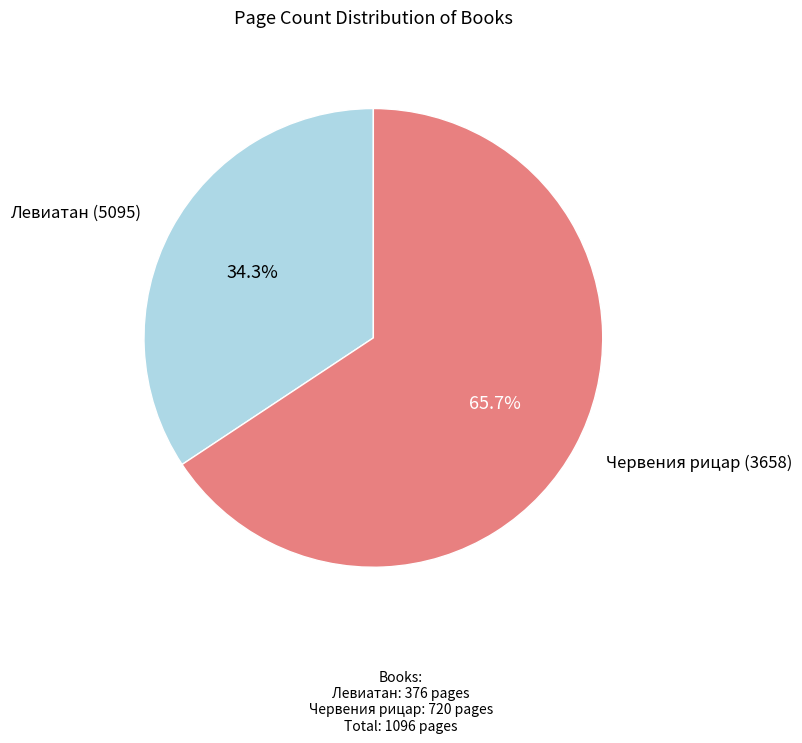

Is there a majority slice in this chart?

Yes